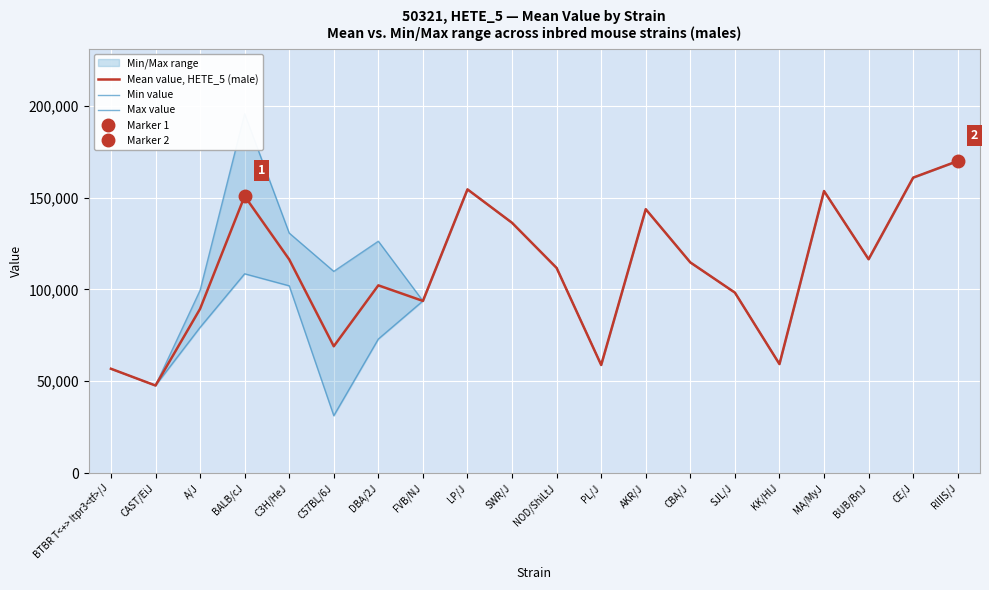

Reading left to right, extract all data points from this chart.

Mean value, HETE_5 (male): BTBR T<+> Itpr3<tf>/J=56815	CAST/EiJ=47686	A/J=89410	BALB/cJ=150770	C3H/HeJ=116314	C57BL/6J=69045	DBA/2J=102215	FVB/NJ=93729	LP/J=154450	SWR/J=136263	NOD/ShiLtJ=111681	PL/J=58874	AKR/J=143663	CBA/J=114700	SJL/J=98266	KK/HlJ=59362	MA/MyJ=153540	BUB/BnJ=116427	CE/J=160844	RIIIS/J=169864
Min value: BTBR T<+> Itpr3<tf>/J=56815	CAST/EiJ=47686	A/J=79327	BALB/cJ=108495	C3H/HeJ=101957	C57BL/6J=31251	DBA/2J=73001	FVB/NJ=93729	LP/J=154450	SWR/J=136263	NOD/ShiLtJ=111681	PL/J=58874	AKR/J=143663	CBA/J=114700	SJL/J=98266	KK/HlJ=59362	MA/MyJ=153540	BUB/BnJ=116427	CE/J=160844	RIIIS/J=169864
Max value: BTBR T<+> Itpr3<tf>/J=56815	CAST/EiJ=47686	A/J=99493	BALB/cJ=195606	C3H/HeJ=130671	C57BL/6J=109817	DBA/2J=126234	FVB/NJ=93729	LP/J=154450	SWR/J=136263	NOD/ShiLtJ=111681	PL/J=58874	AKR/J=143663	CBA/J=114700	SJL/J=98266	KK/HlJ=59362	MA/MyJ=153540	BUB/BnJ=116427	CE/J=160844	RIIIS/J=169864